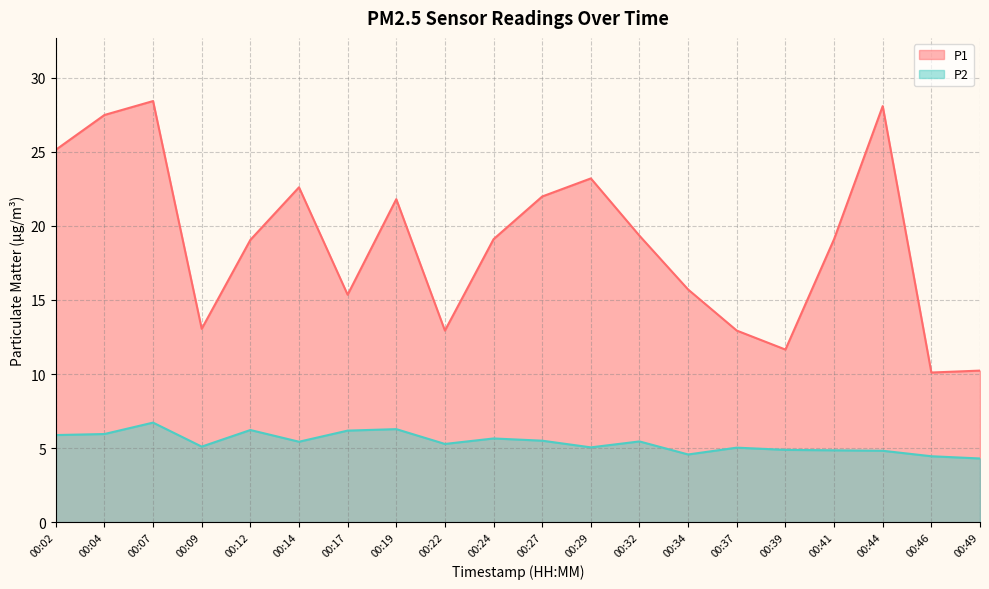

At which label is P1 closest to 19?

00:12